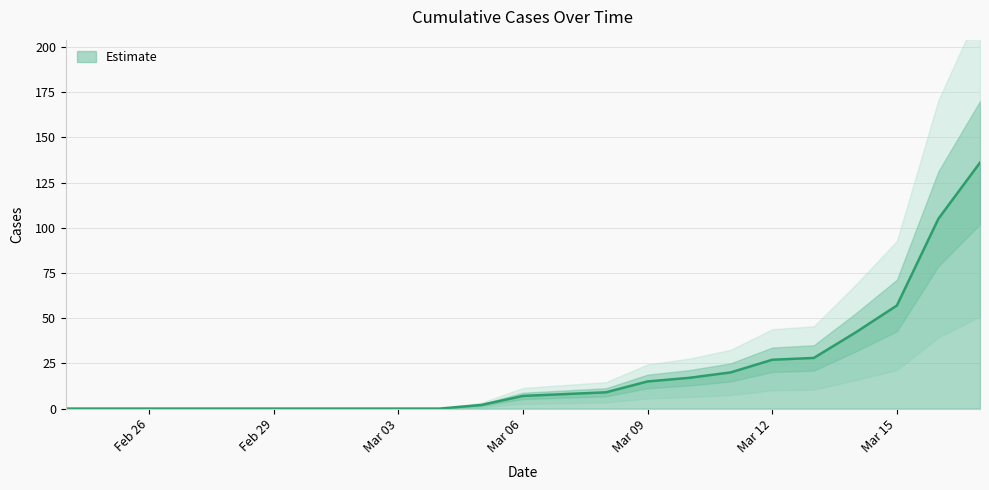

The value of Estimate at Mar 03 is 0. True or false?

True